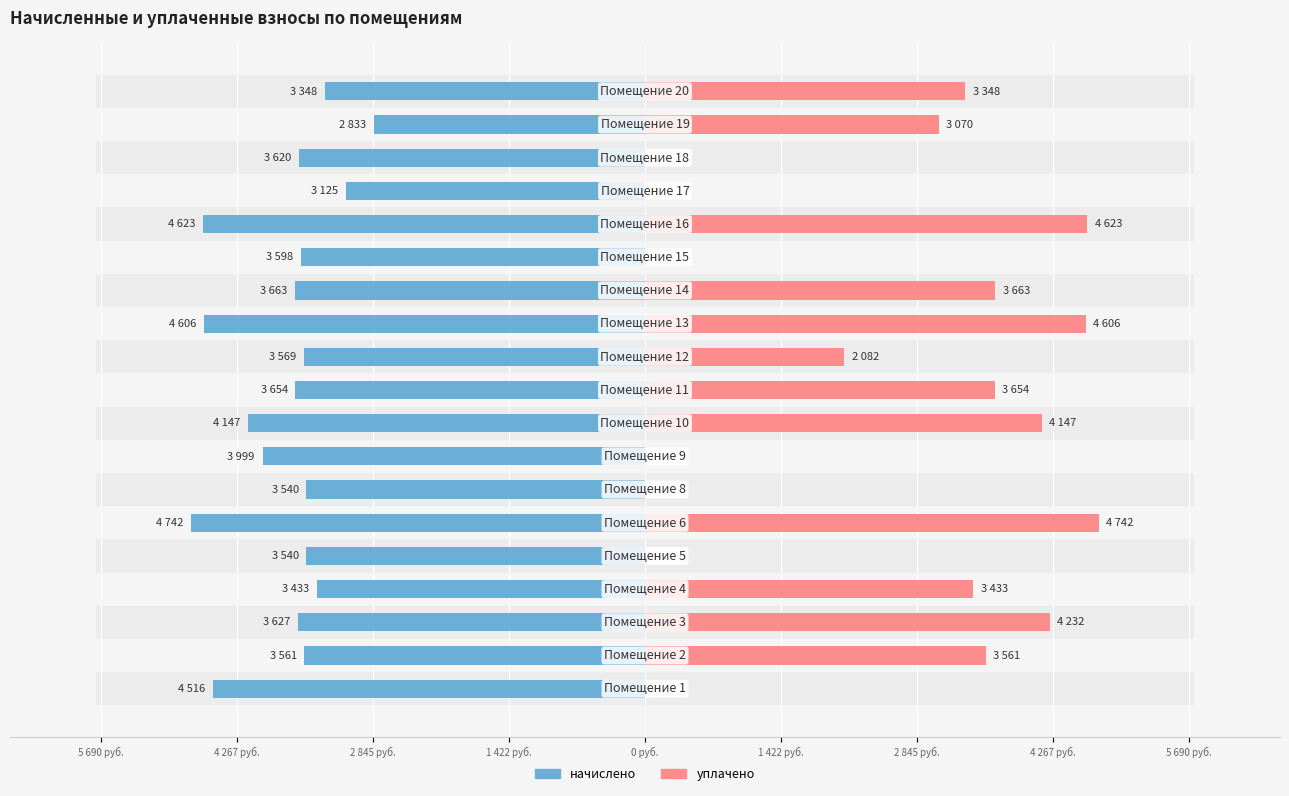

What is the highest value of the уплачено series?

4741.9